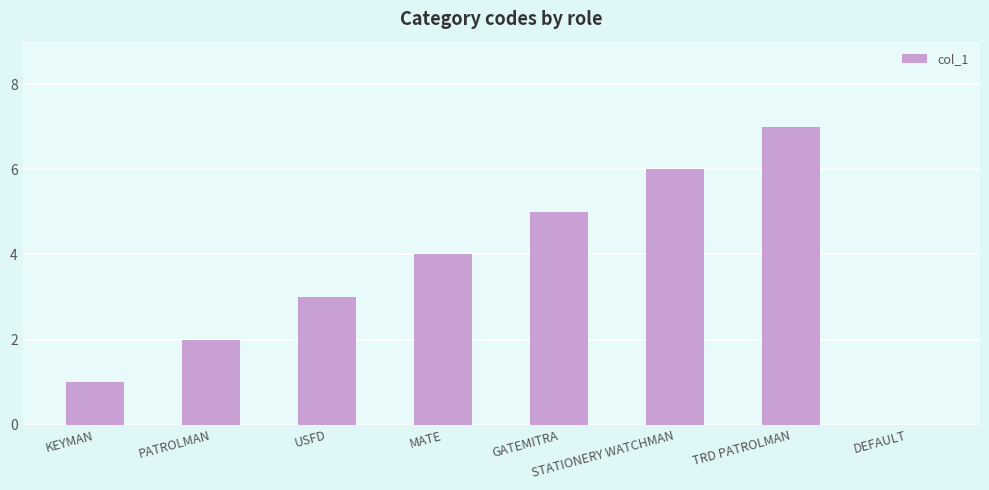

Reading left to right, list all the values displayed in this chart.

1	2	3	4	5	6	7	0